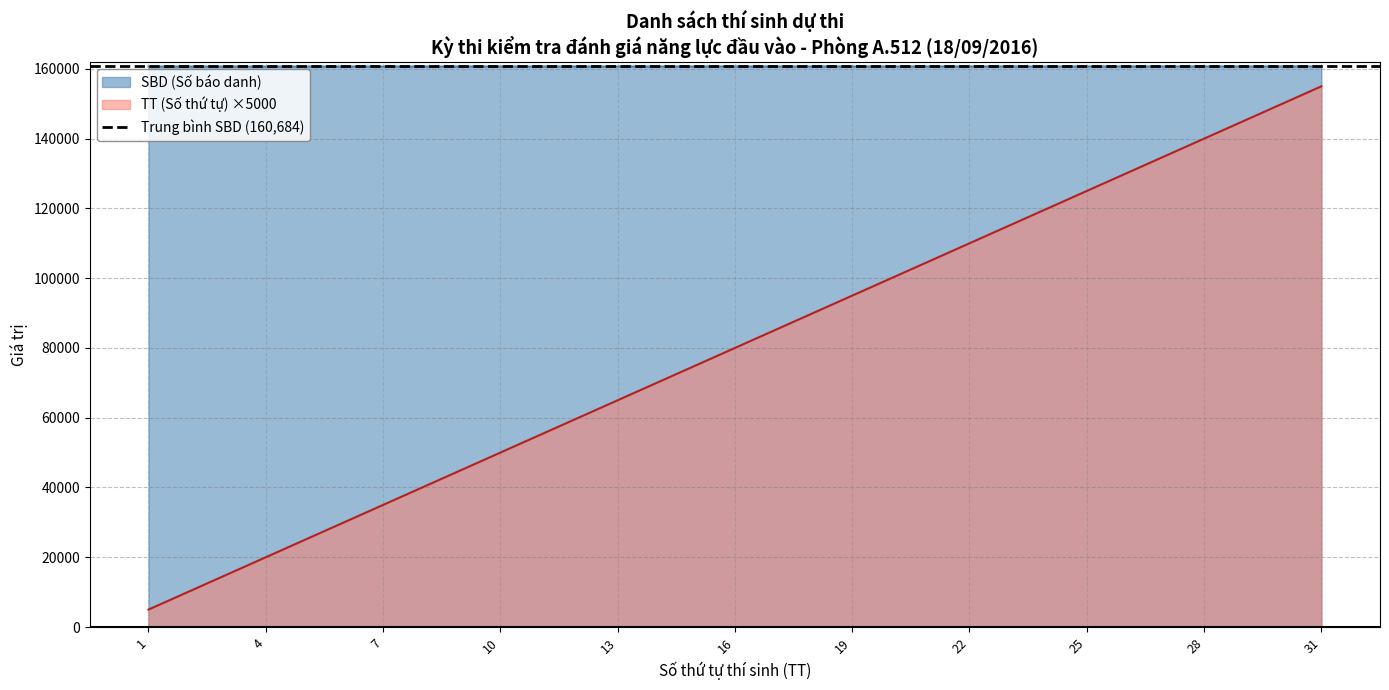

Which has a higher value, 29 or 21?

29